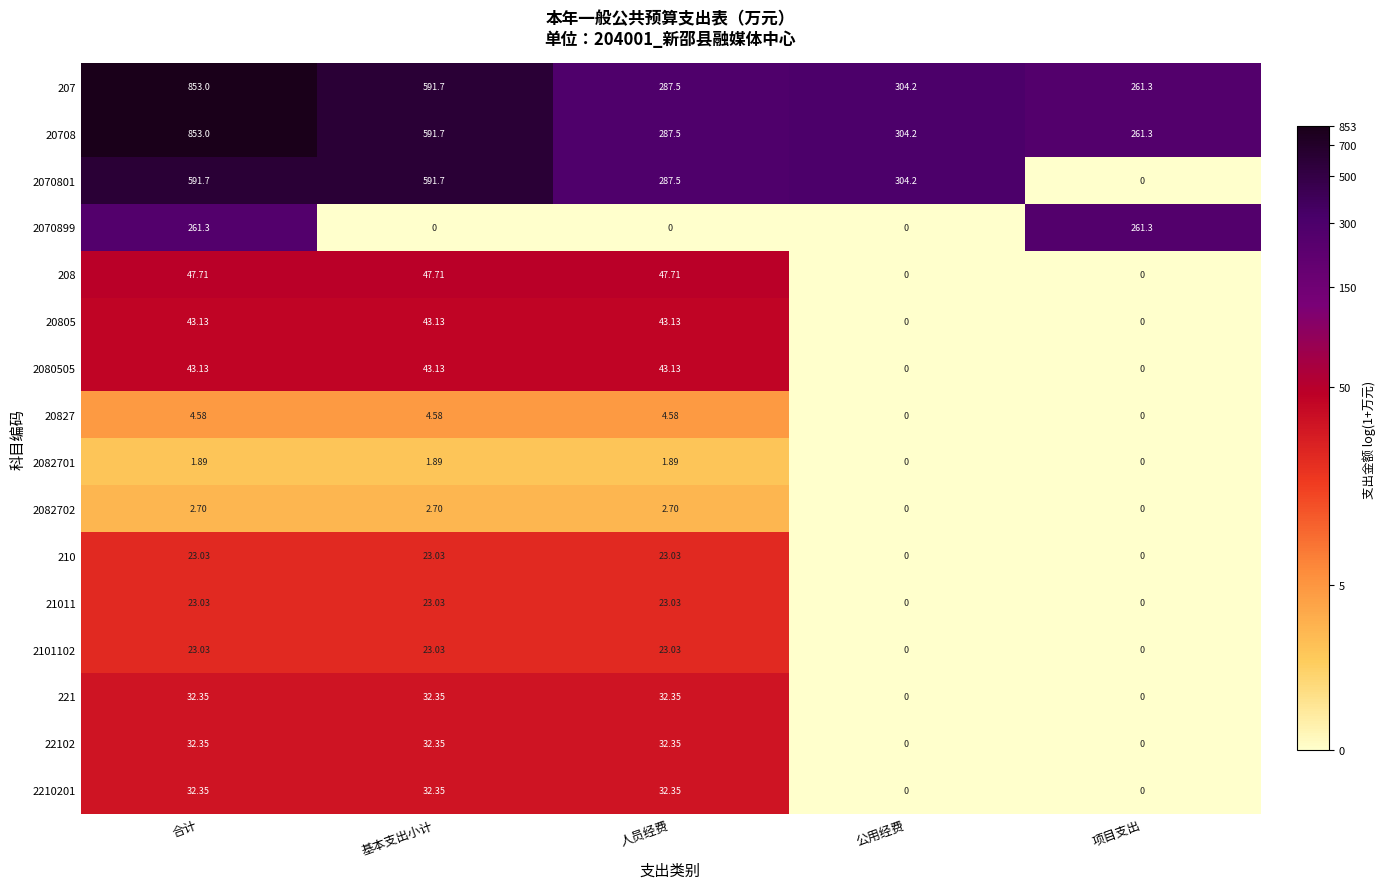

List the labels in order of 207 value, smallest first.

项目支出, 人员经费, 公用经费, 基本支出小计, 合计